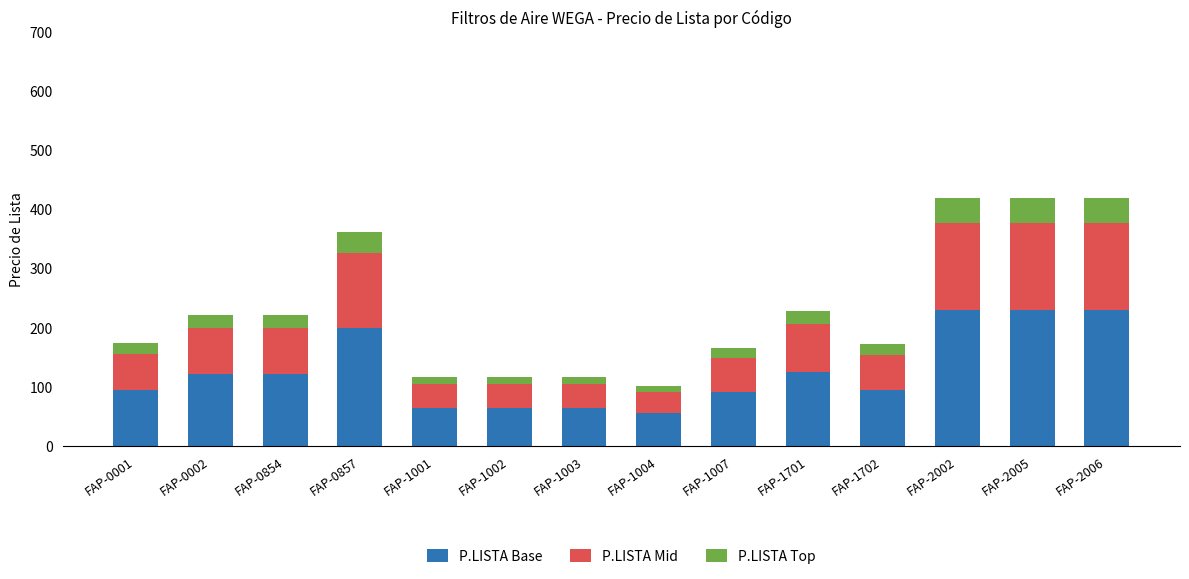

What is the lowest value of the P.LISTA Base series?

55.8